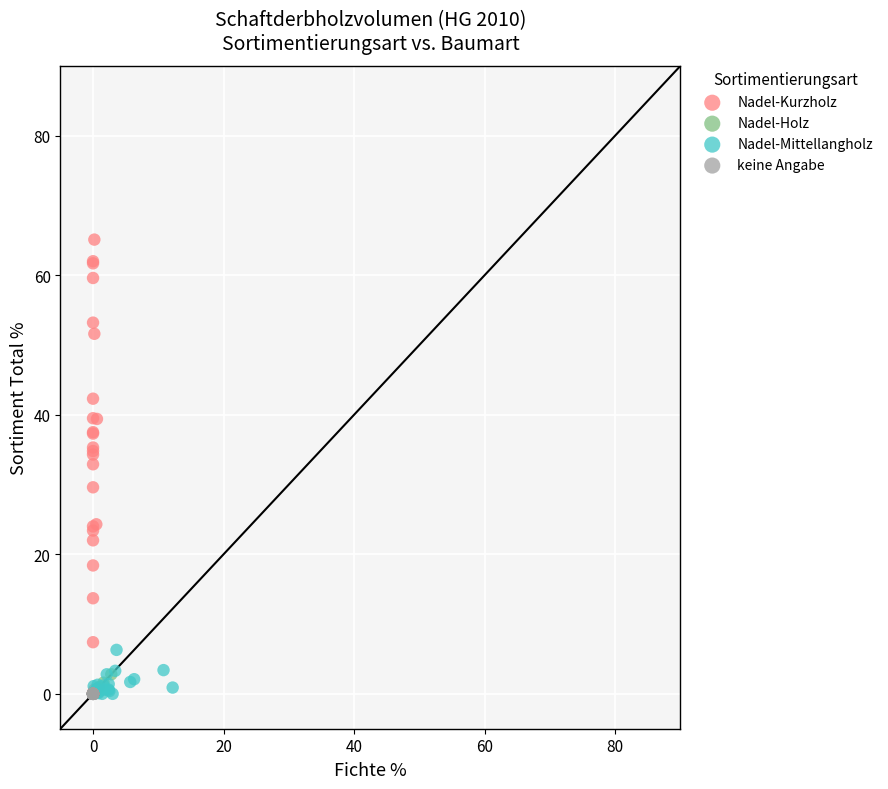

Which series contains the highest Y value?

Nadel-Kurzholz